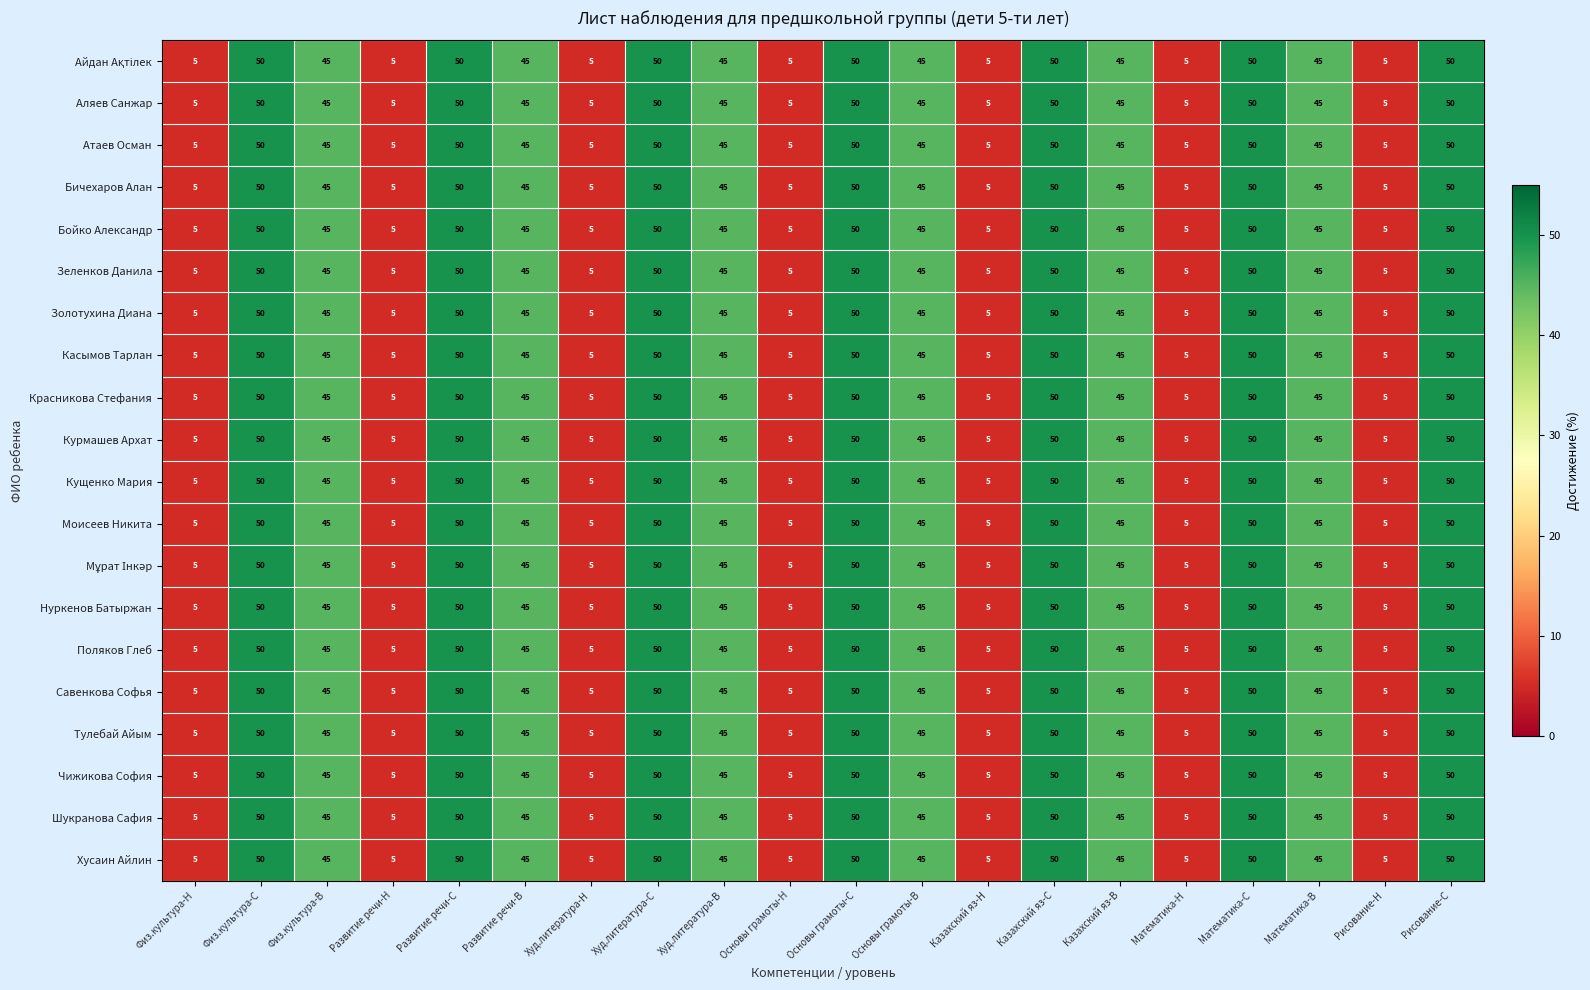

Is the value of Курмашев Архат at Физ.культура-В greater than the value of Чижикова София at Худ.литература-С?

No